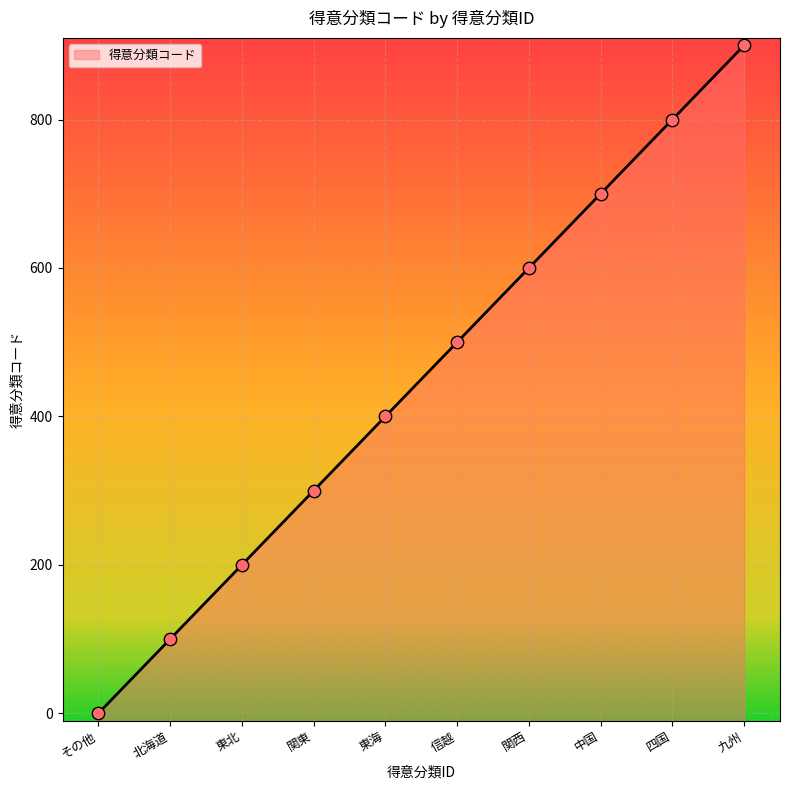

Which has a higher value, 東北 or 東海?

東海